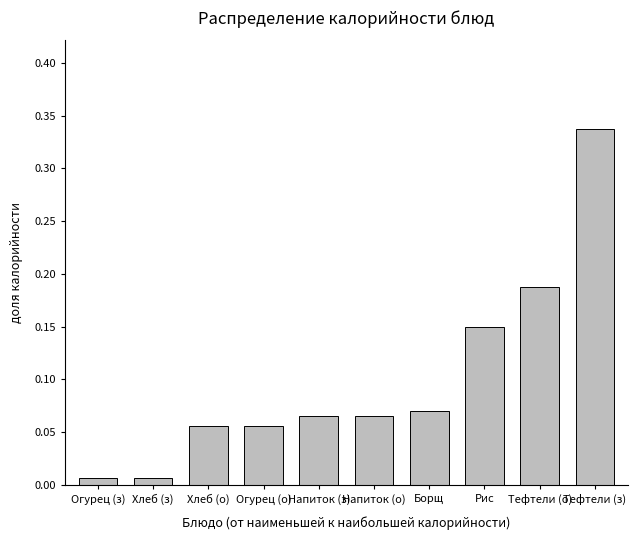

What position from the right is Рис?

3